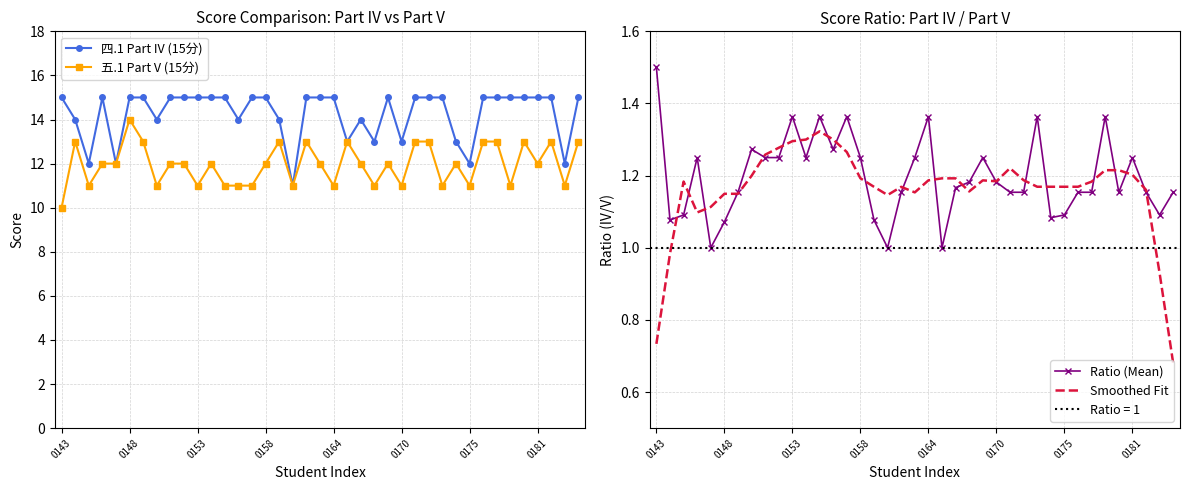

The 四.1 Part IV (15分) series shows 9 at 0153. True or false?

False